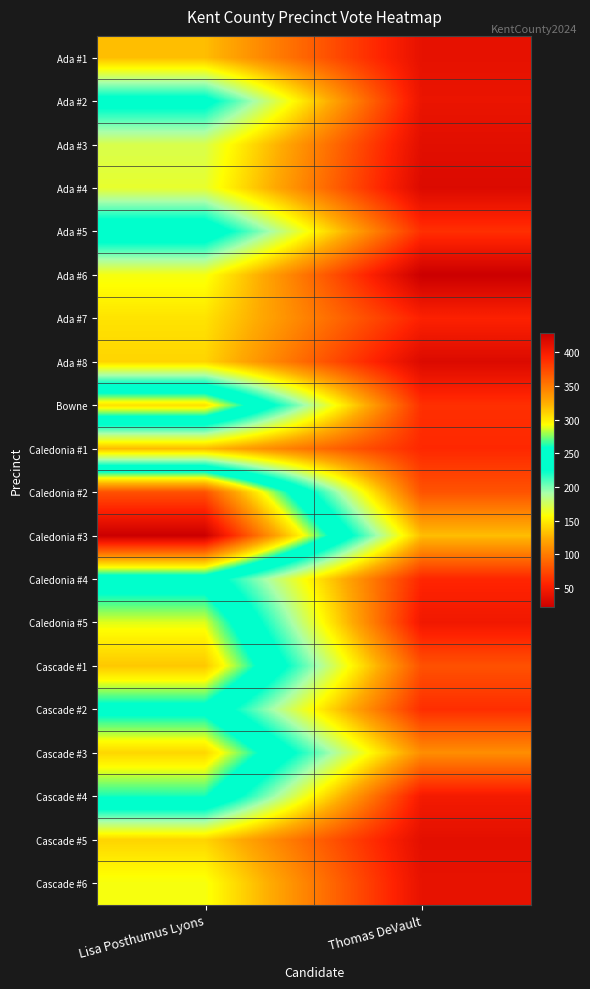

Which series has the largest total across all categories?

Caledonia #3